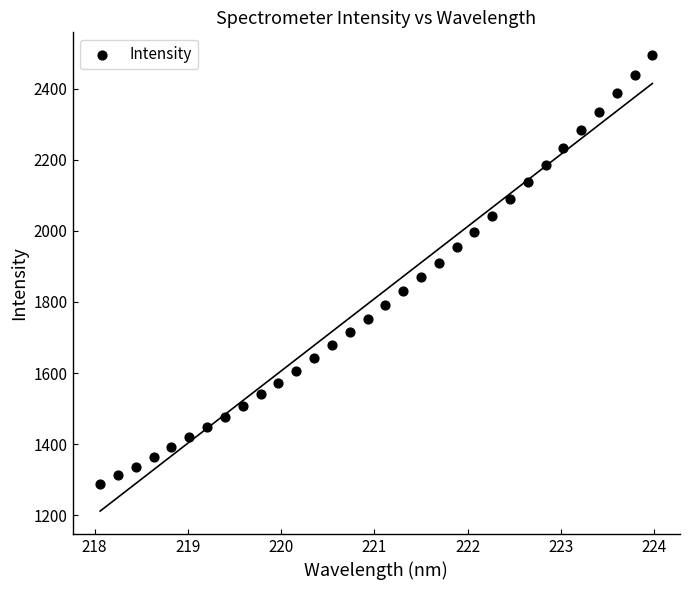

What is the range of Y values (max minus min)?

1204.7